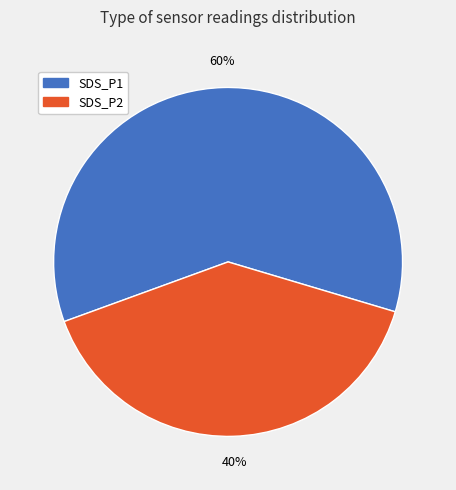

Combined, do SDS_P1 and SDS_P2 account for over 50%?

Yes